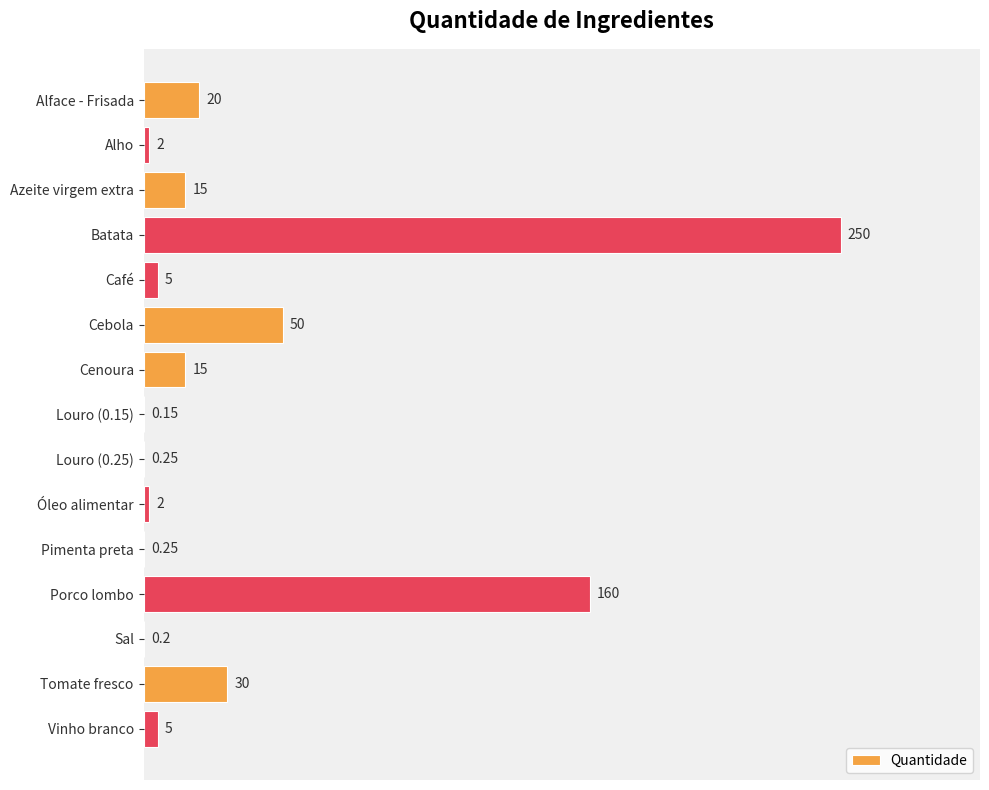

Which category has the highest value across all series?

Batata